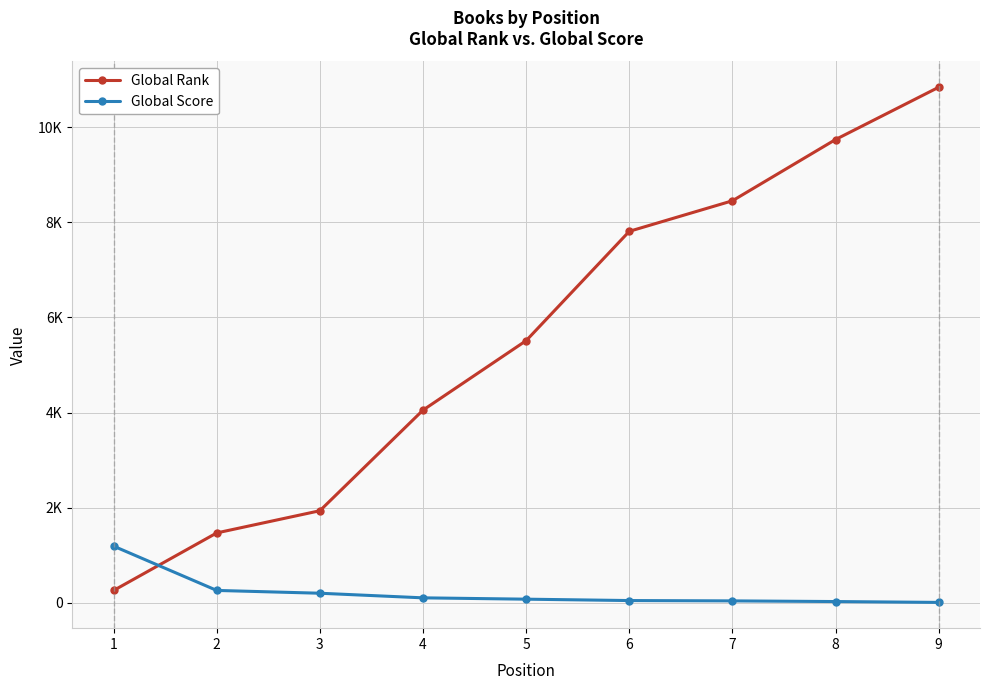

What are all the series names shown in the legend?

Global Rank, Global Score